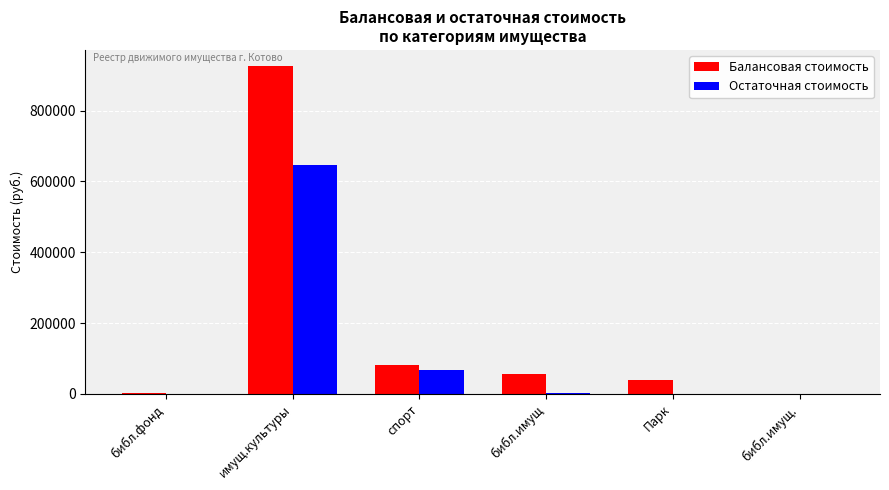

How many groups of bars are there?

6